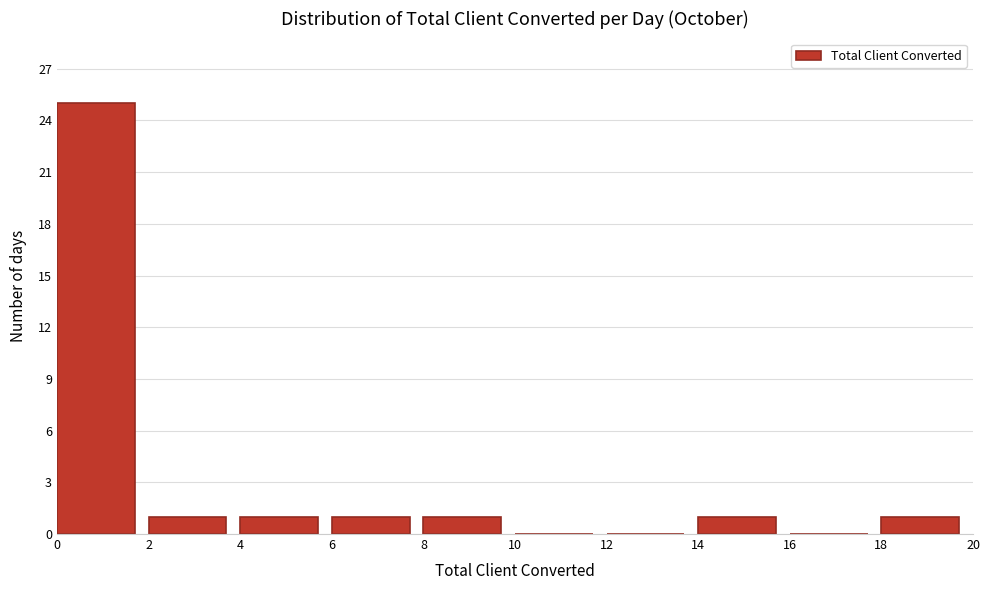

Reading left to right, transcribe this chart: for each bar, give the range it covers on the x-axis and its height. The values are not printed on the chart, so give them approximately, as read against the axis.

0 to 2: 25
2 to 4: 1
4 to 6: 1
6 to 8: 1
8 to 10: 1
10 to 12: 0
12 to 14: 0
14 to 16: 1
16 to 18: 0
18 to 20: 1